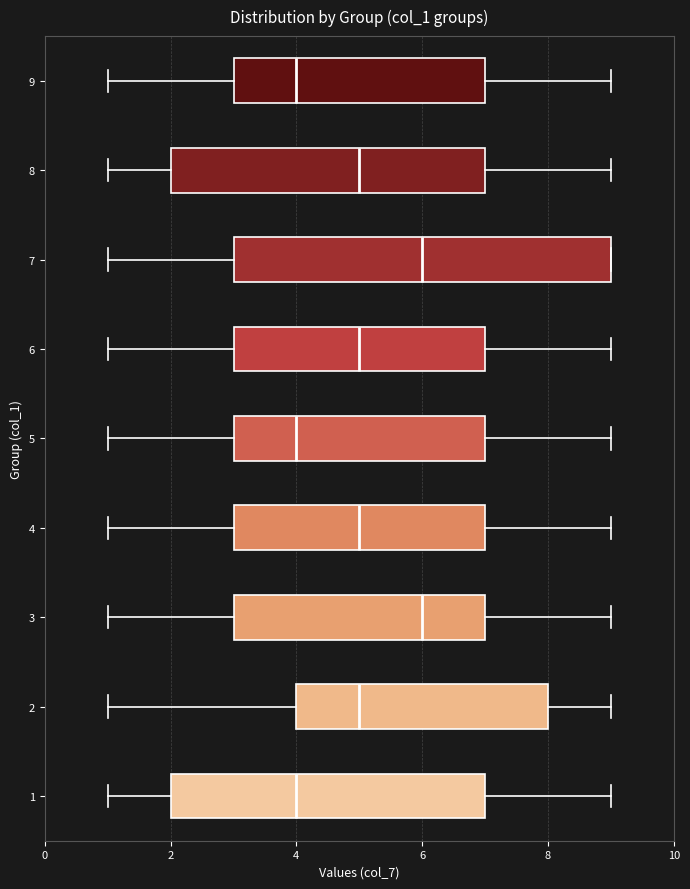

Reading bottom to top, read every box against the x-axis: the position of its median line, the range the box covers, and the ends of its whiskers. The values are not printed on the chart, so give them approximately, as read against the axis.

1: median 4, box 2 to 7, whiskers 1 to 9
2: median 5, box 4 to 8, whiskers 1 to 9
3: median 6, box 3 to 7, whiskers 1 to 9
4: median 5, box 3 to 7, whiskers 1 to 9
5: median 4, box 3 to 7, whiskers 1 to 9
6: median 5, box 3 to 7, whiskers 1 to 9
7: median 6, box 3 to 9, whiskers 1 to 9
8: median 5, box 2 to 7, whiskers 1 to 9
9: median 4, box 3 to 7, whiskers 1 to 9